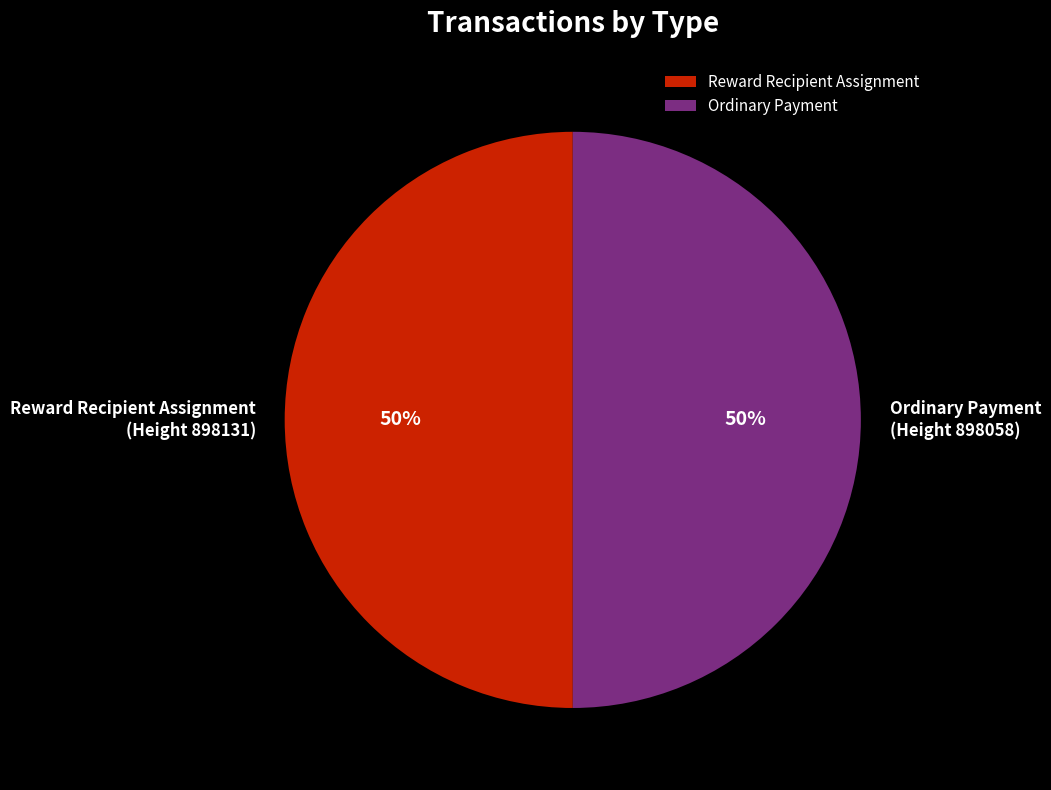

Count the number of slices in the pie.

2